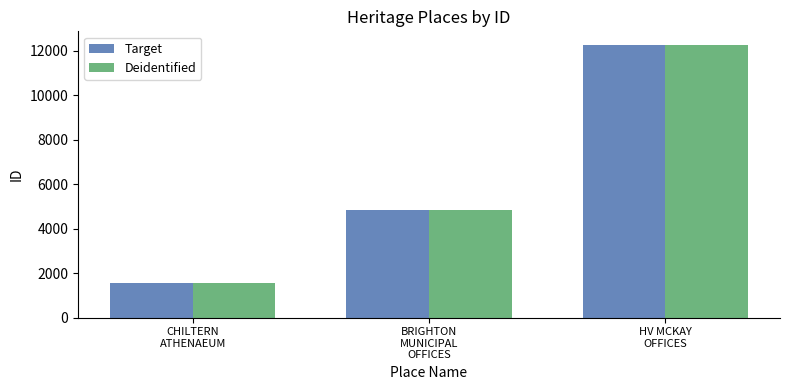

What is the difference between the Target values at BRIGHTON
MUNICIPAL
OFFICES and CHILTERN
ATHENAEUM?

3262